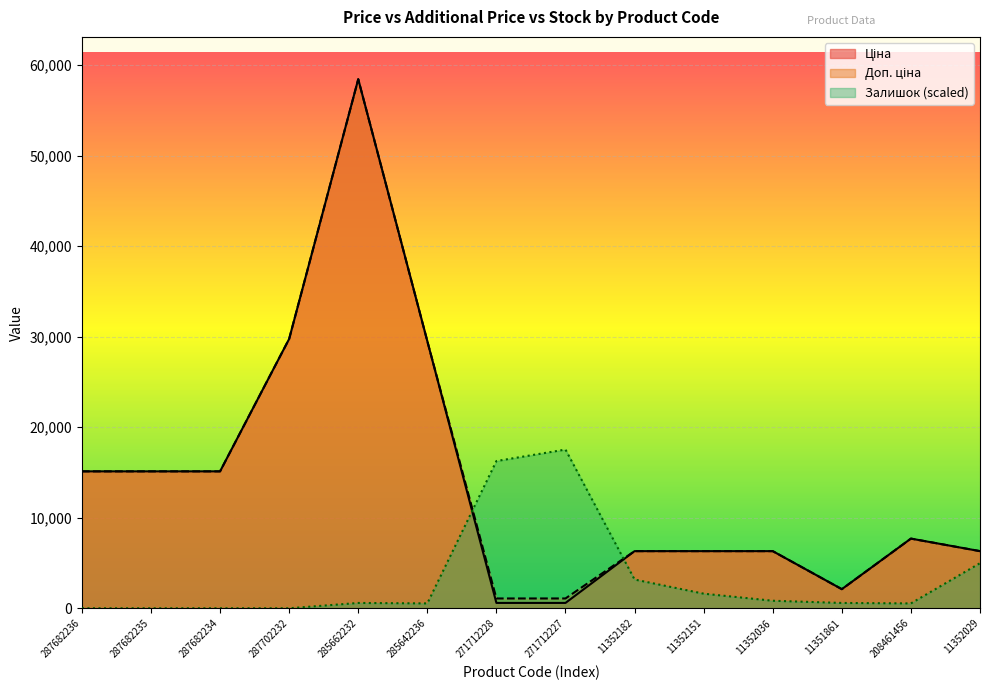

At 285642236, list the series in order from smallest to largest.

Залишок, Ціна, Доп. ціна